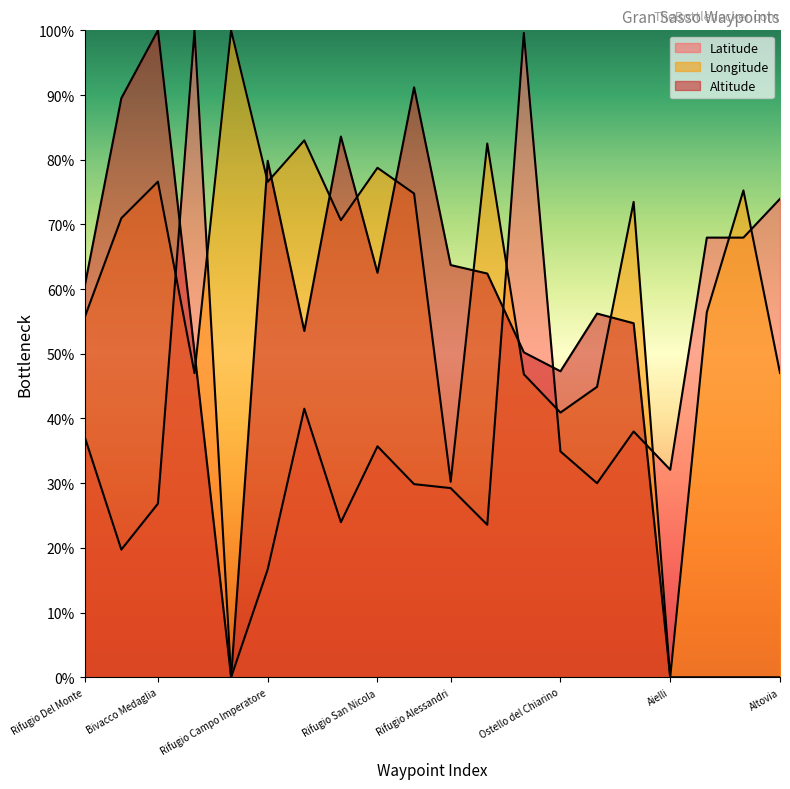

True or false: Latitude and Altitude intersect in this chart.

True